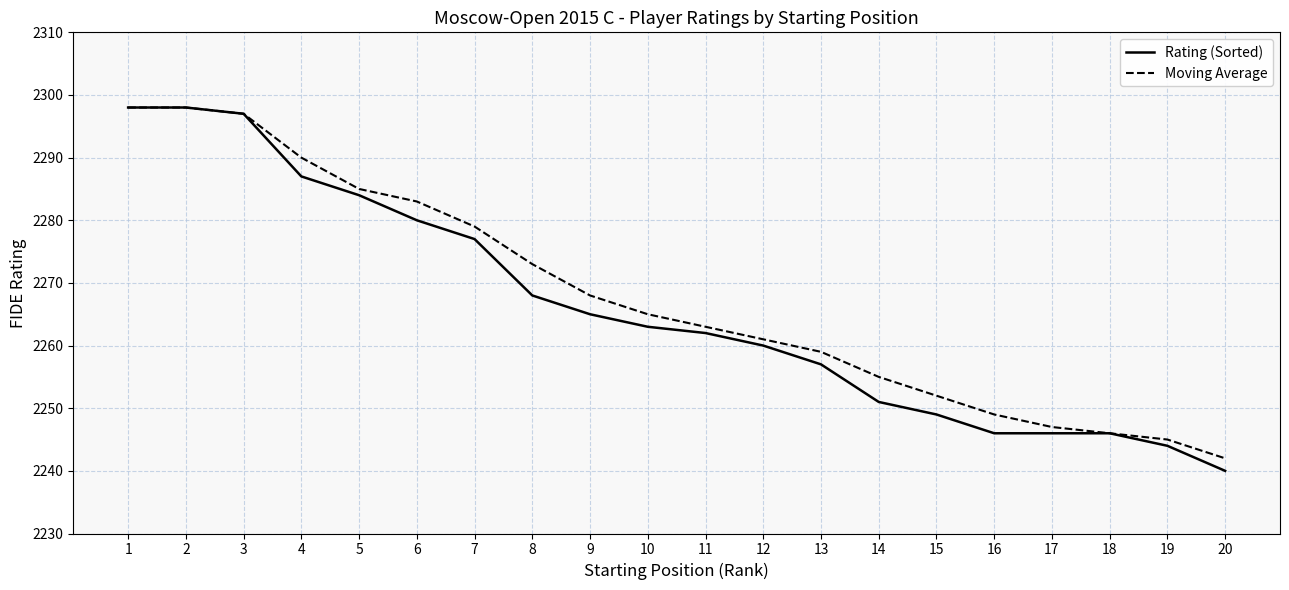

Reading left to right, extract all data points from this chart.

Rating (Sorted): 2298	2298	2297	2287	2284	2280	2277	2268	2265	2263	2262	2260	2257	2251	2249	2246	2246	2246	2244	2240
Moving Average: 2298	2298	2297	2290	2285	2283	2279	2273	2268	2265	2263	2261	2259	2255	2252	2249	2247	2246	2245	2242